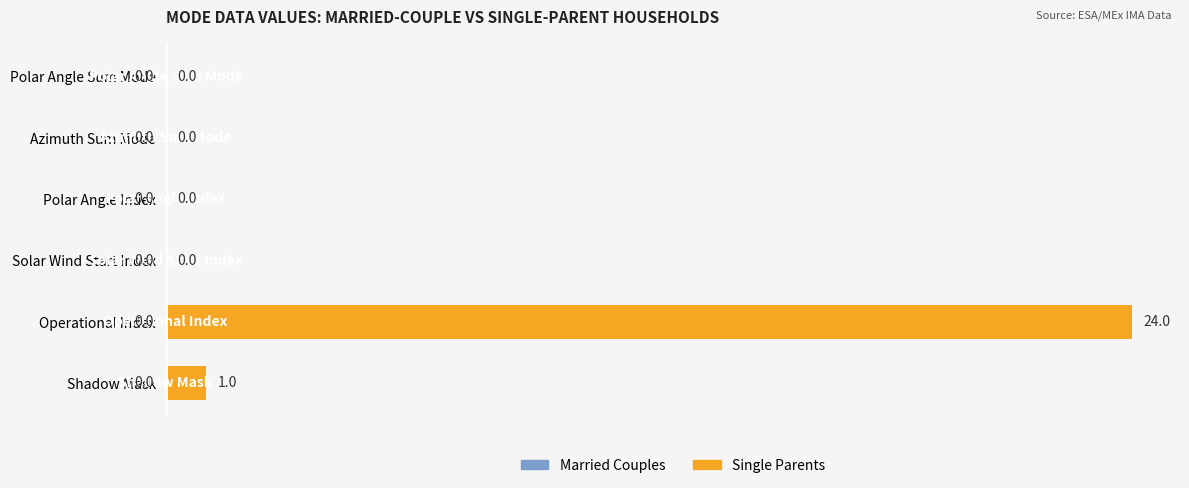

Is it true that the value at Azimuth Sum Mode is -15?

False